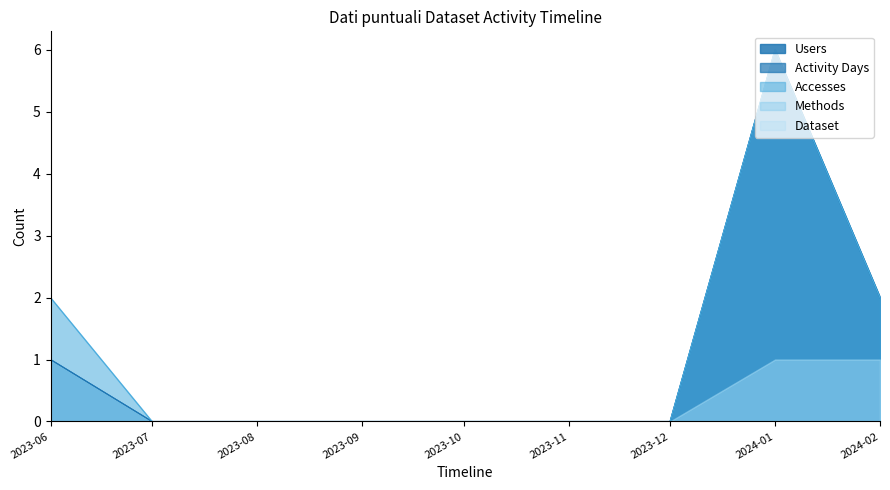

What is the label of the 6th point from the right?

2023-09